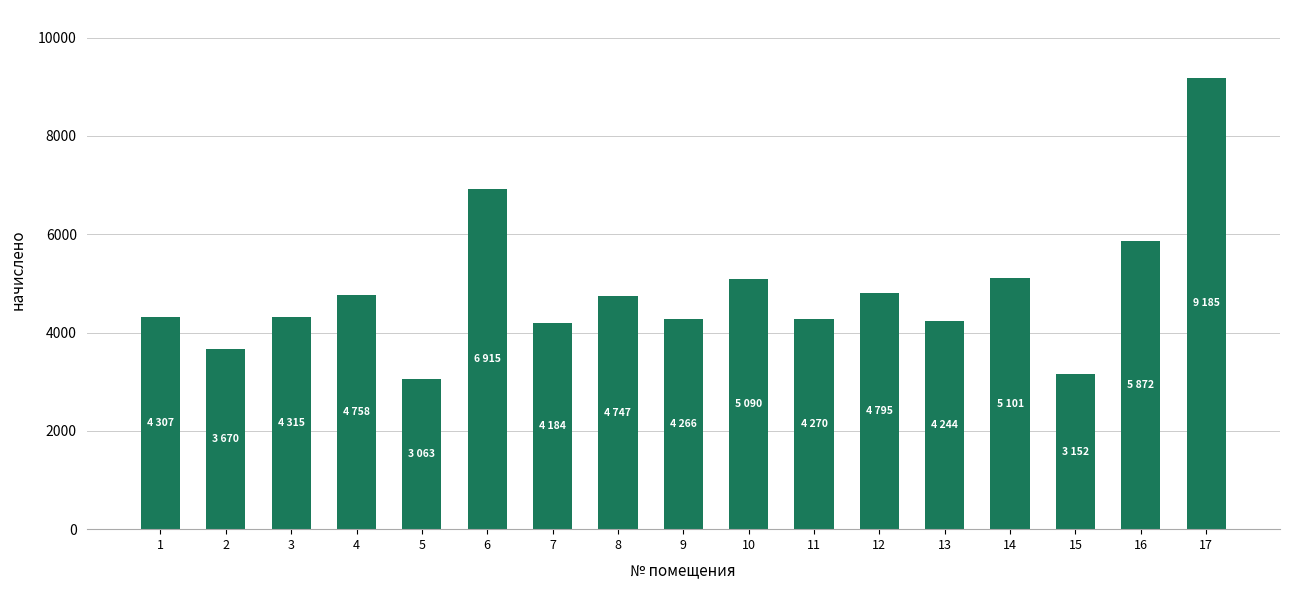

What is the smallest value displayed?

3062.8